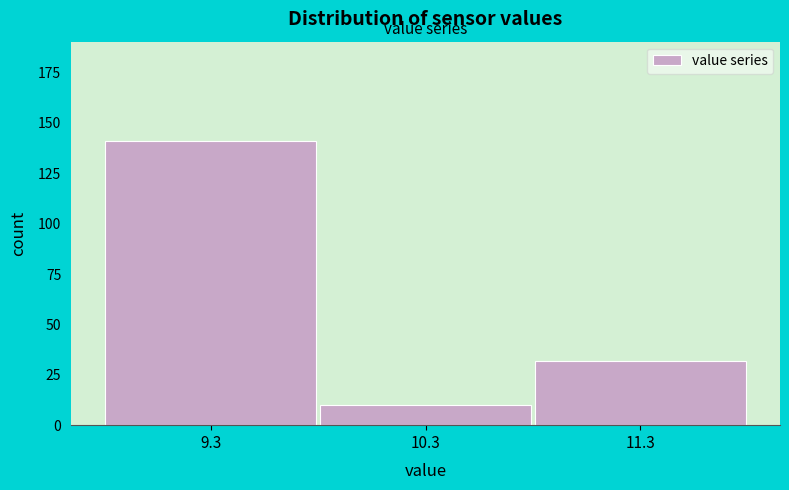

Reading left to right, what are all the values shown in this chart?

141	10	32